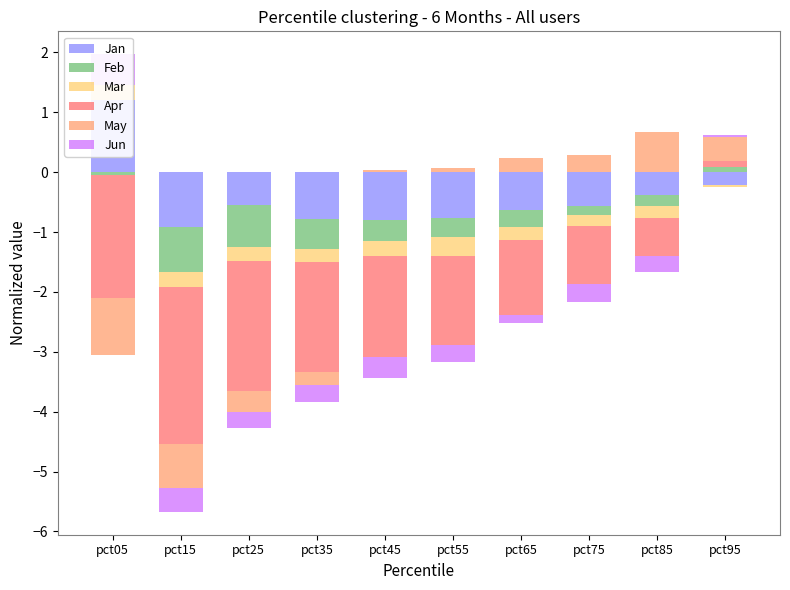

Which series has the largest total across all categories?

May